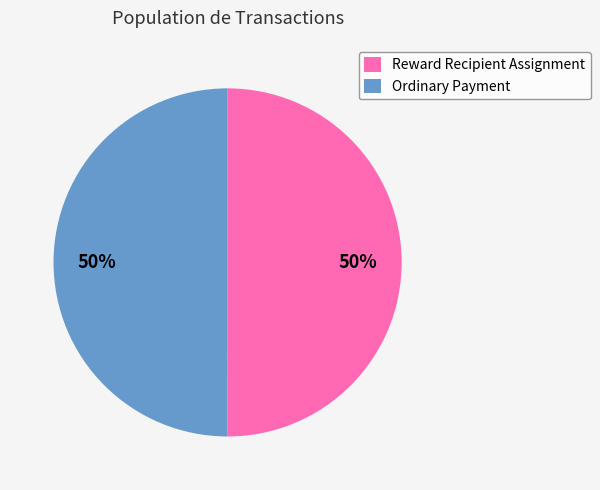

To the nearest percent, what is the average slice percentage?

50%